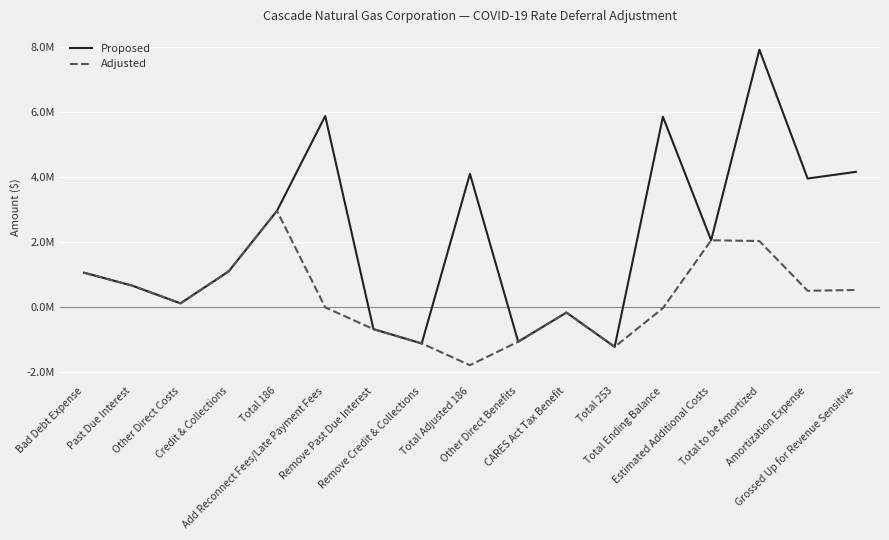

Reading left to right, what are all the values shown in this chart?

Proposed: Bad Debt Expense=1067047.2	Past Due Interest=668580.0	Other Direct Costs=124102.4	Credit & Collections=1109045.7	Total 186=2968775.4	Add Reconnect Fees/Late Payment Fees=5884412.0	Remove Past Due Interest=-668580.0	Remove Credit & Collections=-1109045.7	Total Adjusted 186=4106786.3	Other Direct Benefits=-1055334.4	CARES Act Tax Benefit=-158487.8	Total 253=-1213822.2	Total Ending Balance=5861739.5	Estimated Additional Costs=2062982.4	Total to be Amortized=7924721.8	Amortization Expense=3962360.9	Grossed Up for Revenue Sensitive=4167572.2
Adjusted: Bad Debt Expense=1067047.2	Past Due Interest=668580.0	Other Direct Costs=124102.4	Credit & Collections=1109045.7	Total 186=2968775.4	Add Reconnect Fees/Late Payment Fees=0.0	Remove Past Due Interest=-668580.0	Remove Credit & Collections=-1109045.7	Total Adjusted 186=-1777625.8	Other Direct Benefits=-1055334.4	CARES Act Tax Benefit=-158487.8	Total 253=-1213822.2	Total Ending Balance=-22672.6	Estimated Additional Costs=2062982.4	Total to be Amortized=2040309.8	Amortization Expense=510077.5	Grossed Up for Revenue Sensitive=536494.4